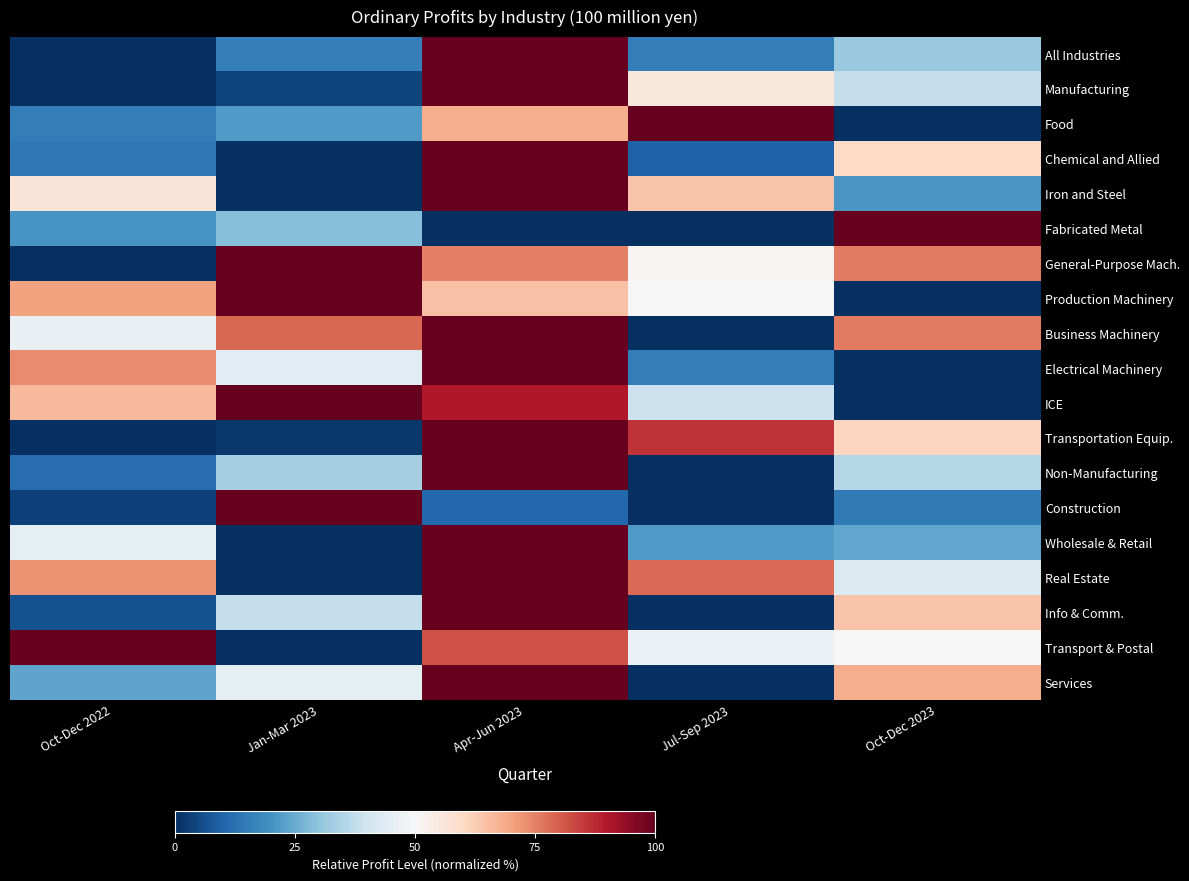

Reading left to right, what are all the values shown in this chart?

All Industries: Oct-Dec 2022=0.0	Jan-Mar 2023=15.7	Apr-Jun 2023=100.0	Jul-Sep 2023=15.4	Oct-Dec 2023=31.4
Manufacturing: Oct-Dec 2022=0.0	Jan-Mar 2023=3.7	Apr-Jun 2023=100.0	Jul-Sep 2023=55.6	Oct-Dec 2023=37.9
Food: Oct-Dec 2022=15.6	Jan-Mar 2023=21.5	Apr-Jun 2023=68.2	Jul-Sep 2023=100.0	Oct-Dec 2023=0.0
Chemical and Allied: Oct-Dec 2022=14.4	Jan-Mar 2023=0.0	Apr-Jun 2023=100.0	Jul-Sep 2023=9.7	Oct-Dec 2023=60.0
Iron and Steel: Oct-Dec 2022=56.4	Jan-Mar 2023=0.0	Apr-Jun 2023=100.0	Jul-Sep 2023=64.4	Oct-Dec 2023=20.9
Fabricated Metal: Oct-Dec 2022=20.6	Jan-Mar 2023=28.8	Apr-Jun 2023=0.0	Jul-Sep 2023=0.3	Oct-Dec 2023=100.0
General-Purpose Mach.: Oct-Dec 2022=0.0	Jan-Mar 2023=100.0	Apr-Jun 2023=75.0	Jul-Sep 2023=51.1	Oct-Dec 2023=76.0
Production Machinery: Oct-Dec 2022=70.1	Jan-Mar 2023=100.0	Apr-Jun 2023=64.5	Jul-Sep 2023=50.4	Oct-Dec 2023=0.0
Business Machinery: Oct-Dec 2022=46.4	Jan-Mar 2023=78.6	Apr-Jun 2023=100.0	Jul-Sep 2023=0.0	Oct-Dec 2023=76.0
Electrical Machinery: Oct-Dec 2022=73.6	Jan-Mar 2023=44.8	Apr-Jun 2023=100.0	Jul-Sep 2023=15.2	Oct-Dec 2023=0.0
ICE: Oct-Dec 2022=66.1	Jan-Mar 2023=100.0	Apr-Jun 2023=89.9	Jul-Sep 2023=39.2	Oct-Dec 2023=0.0
Transportation Equip.: Oct-Dec 2022=0.0	Jan-Mar 2023=1.9	Apr-Jun 2023=100.0	Jul-Sep 2023=86.2	Oct-Dec 2023=60.6
Non-Manufacturing: Oct-Dec 2022=12.1	Jan-Mar 2023=33.5	Apr-Jun 2023=100.0	Jul-Sep 2023=0.0	Oct-Dec 2023=35.6
Construction: Oct-Dec 2022=3.4	Jan-Mar 2023=100.0	Apr-Jun 2023=10.7	Jul-Sep 2023=0.0	Oct-Dec 2023=14.7
Wholesale & Retail: Oct-Dec 2022=45.0	Jan-Mar 2023=0.0	Apr-Jun 2023=100.0	Jul-Sep 2023=21.6	Oct-Dec 2023=23.9
Real Estate: Oct-Dec 2022=72.3	Jan-Mar 2023=0.0	Apr-Jun 2023=100.0	Jul-Sep 2023=78.1	Oct-Dec 2023=43.3
Info & Comm.: Oct-Dec 2022=6.4	Jan-Mar 2023=38.2	Apr-Jun 2023=100.0	Jul-Sep 2023=0.0	Oct-Dec 2023=64.3
Transport & Postal: Oct-Dec 2022=100.0	Jan-Mar 2023=0.0	Apr-Jun 2023=81.7	Jul-Sep 2023=46.6	Oct-Dec 2023=49.6
Services: Oct-Dec 2022=23.7	Jan-Mar 2023=45.6	Apr-Jun 2023=100.0	Jul-Sep 2023=0.0	Oct-Dec 2023=68.3